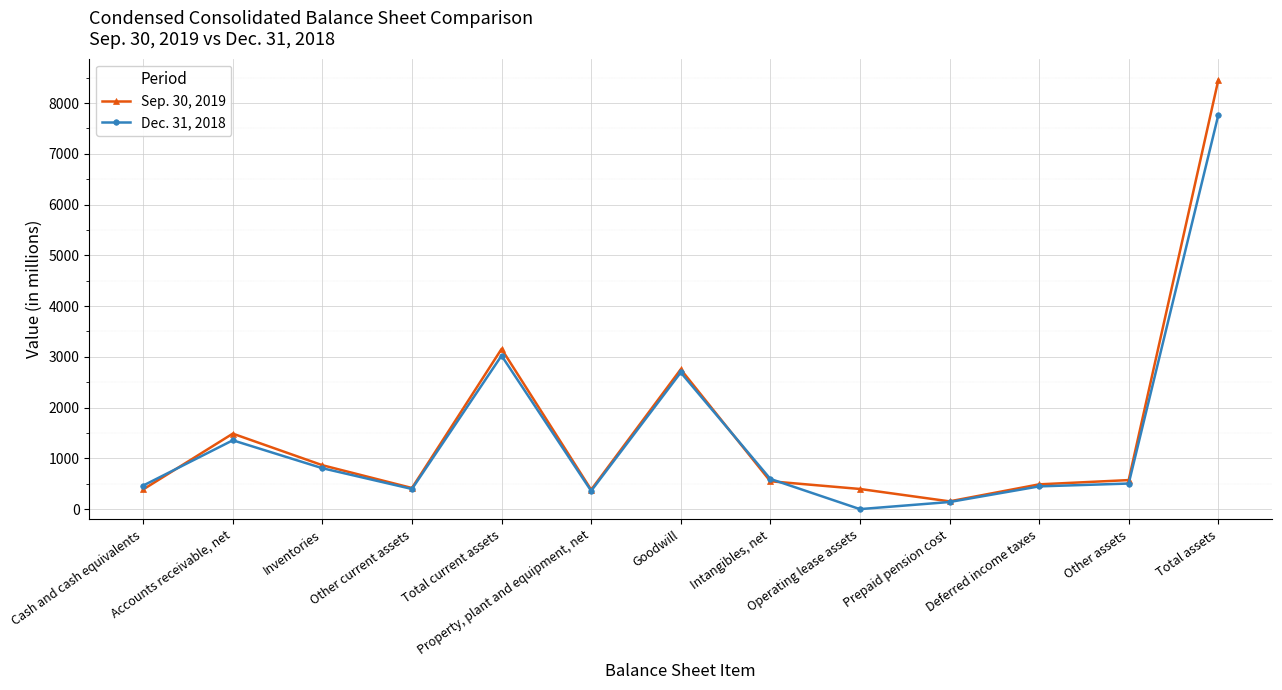

True or false: Sep. 30, 2019 has more than 2 interior local peaks.

True